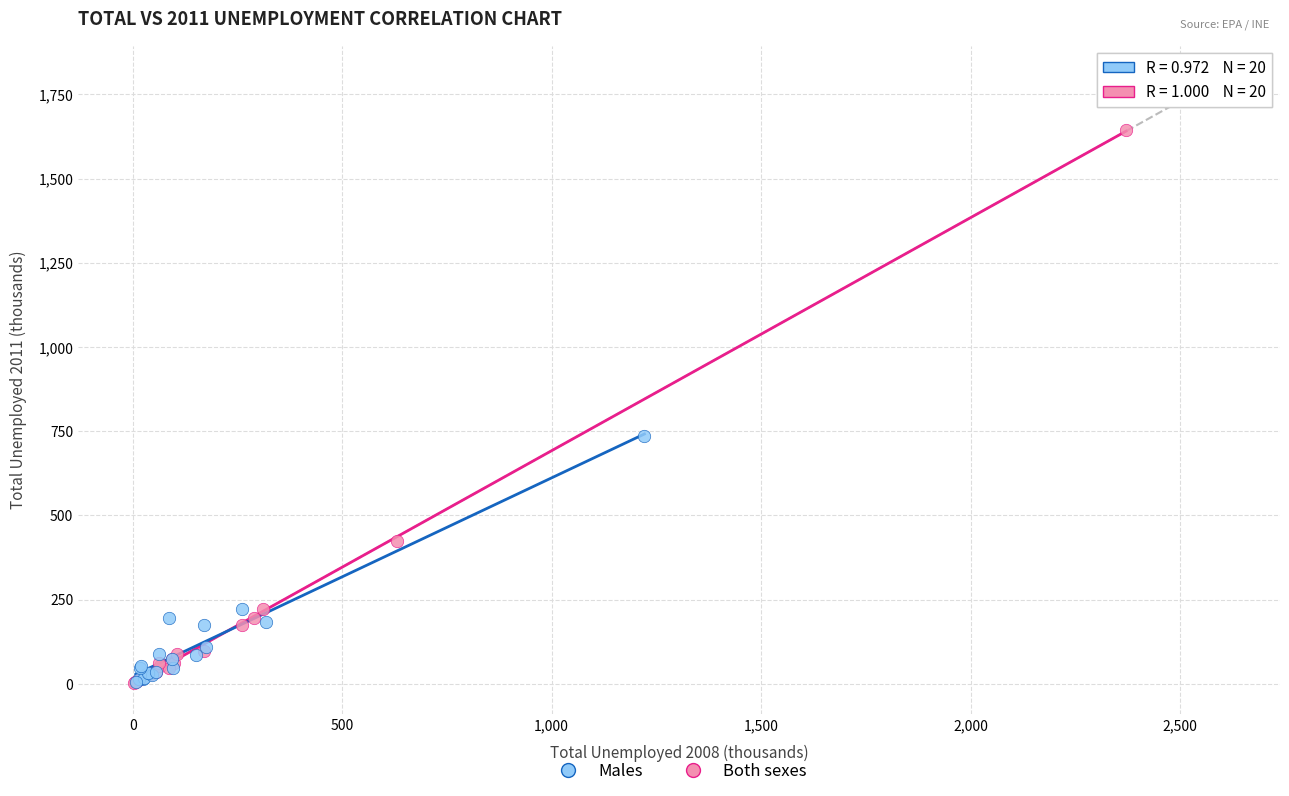

What are all the series names shown in the legend?

Males, Both sexes